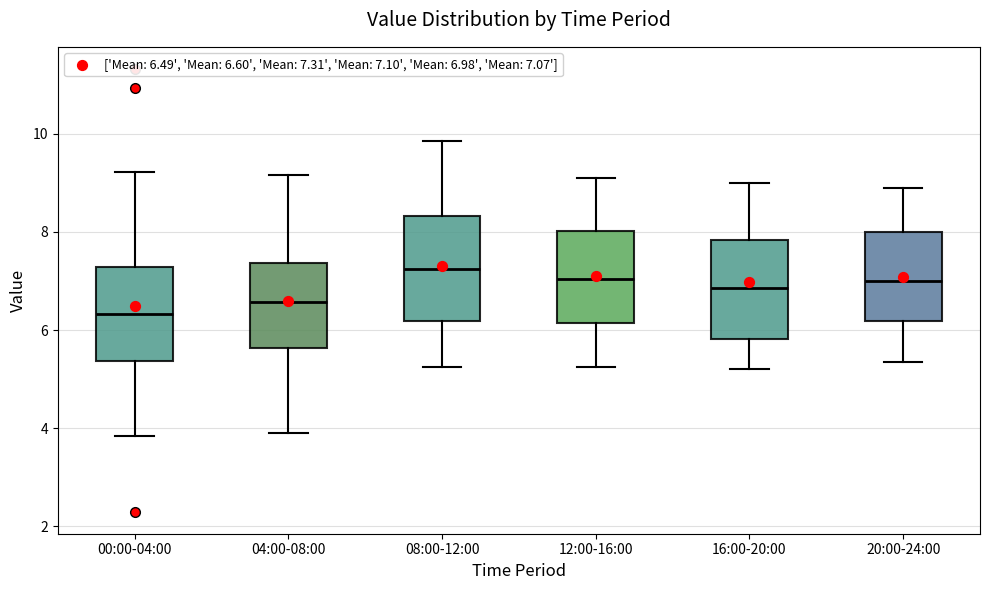

Reading left to right, read every box against the y-axis: the position of its median line, the range the box covers, and the ends of its whiskers. The values are not printed on the chart, so give them approximately, as read against the axis.

00:00-04:00: median 6.4, box 5.4 to 7.2, whiskers 3.8 to 9.2
04:00-08:00: median 6.6, box 5.6 to 7.4, whiskers 4.0 to 9.2
08:00-12:00: median 7.2, box 6.2 to 8.4, whiskers 5.2 to 9.8
12:00-16:00: median 7.0, box 6.2 to 8.0, whiskers 5.2 to 9.2
16:00-20:00: median 6.8, box 5.8 to 7.8, whiskers 5.2 to 9.0
20:00-24:00: median 7.0, box 6.2 to 8.0, whiskers 5.4 to 9.0